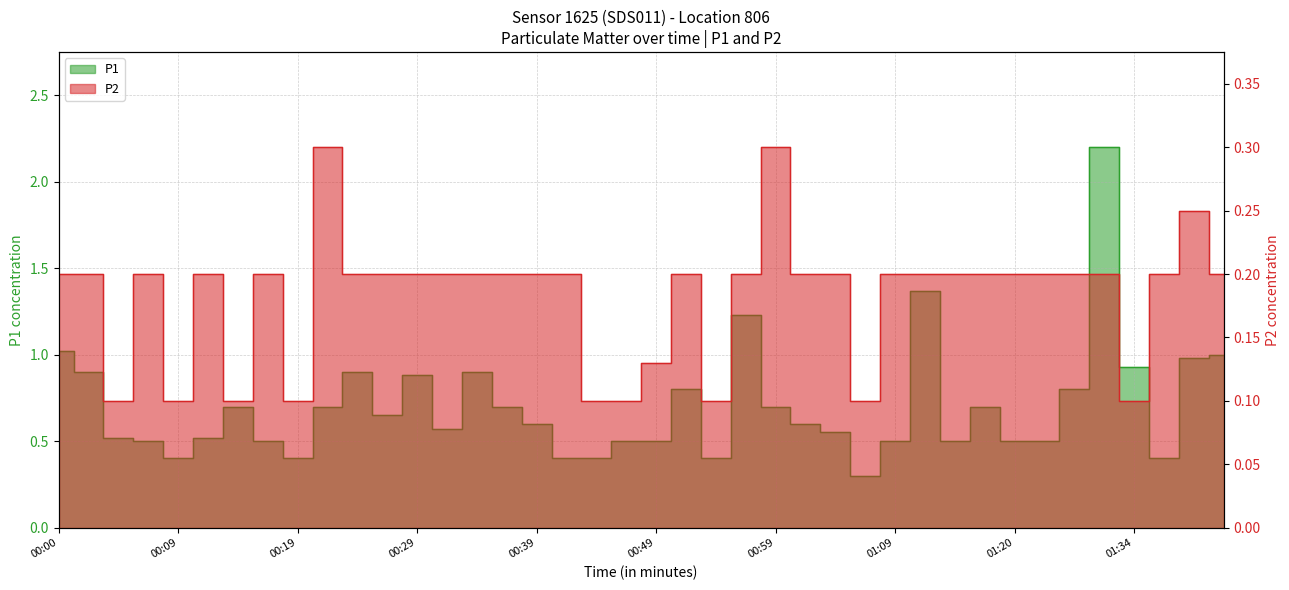

Which series has the largest total across all categories?

P1